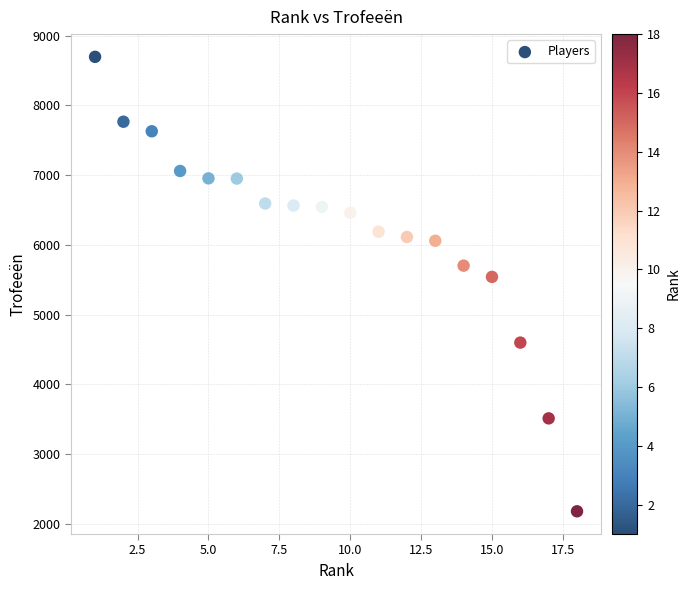

What Y value in the scatter plot is closest to 5439?

5542